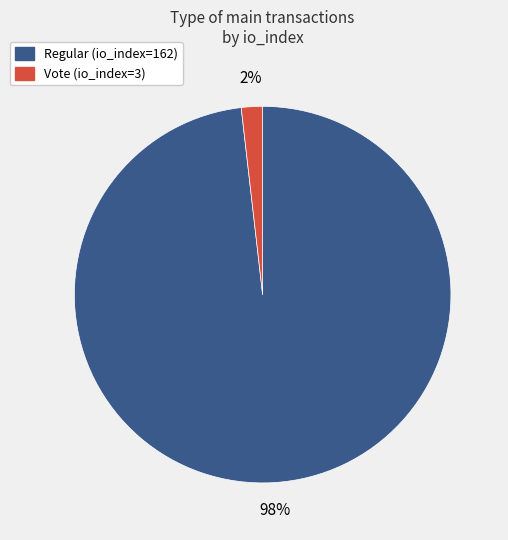

Count the number of slices in the pie.

2